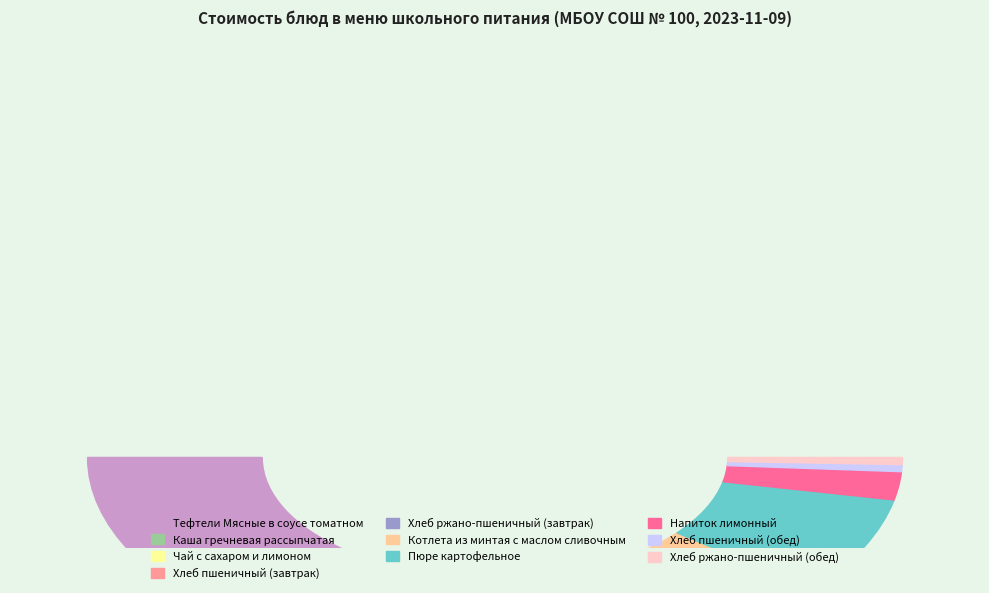

Approximately how many times larger is the value at Хлеб ржано-пшеничный (обед) compared to Хлеб пшеничный (завтрак)?

0.6